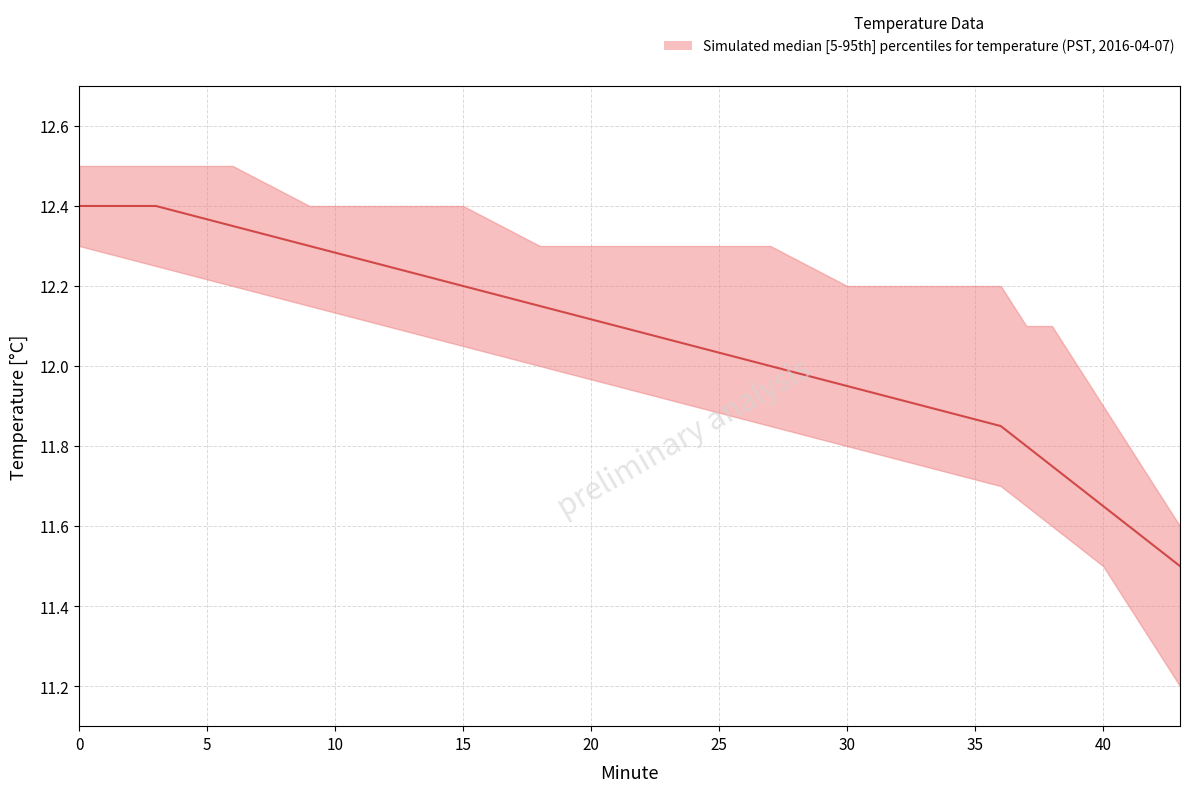

The lower series shows 11.9 at 24. True or false?

True